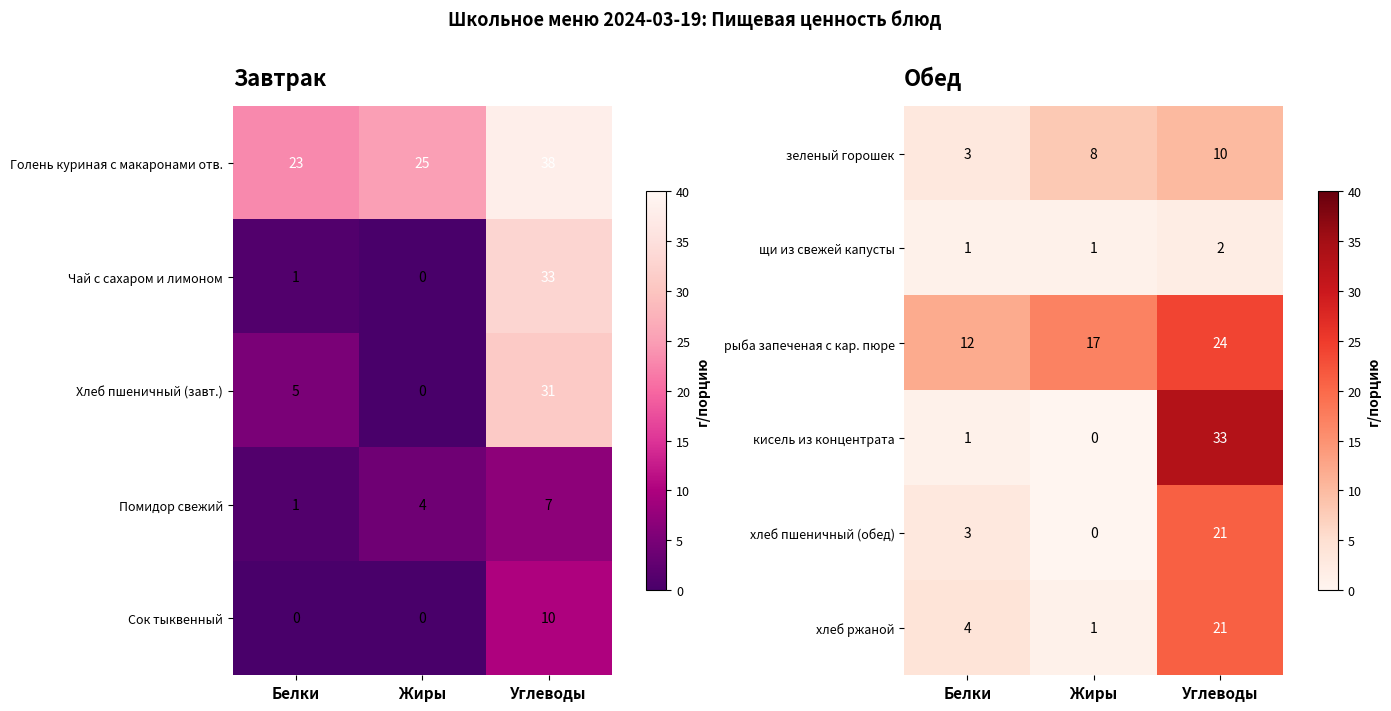

Count the хлеб пшеничный (обед) values in the range 0 to 21.

3